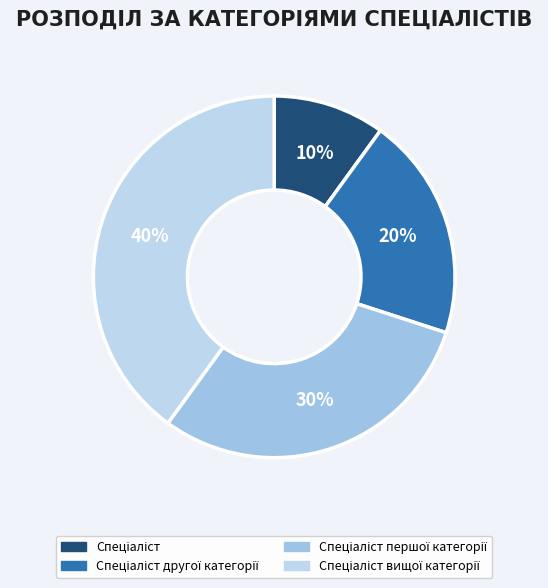

Between Спеціаліст першої категорії and Спеціаліст вищої категорії, which is larger?

Спеціаліст вищої категорії